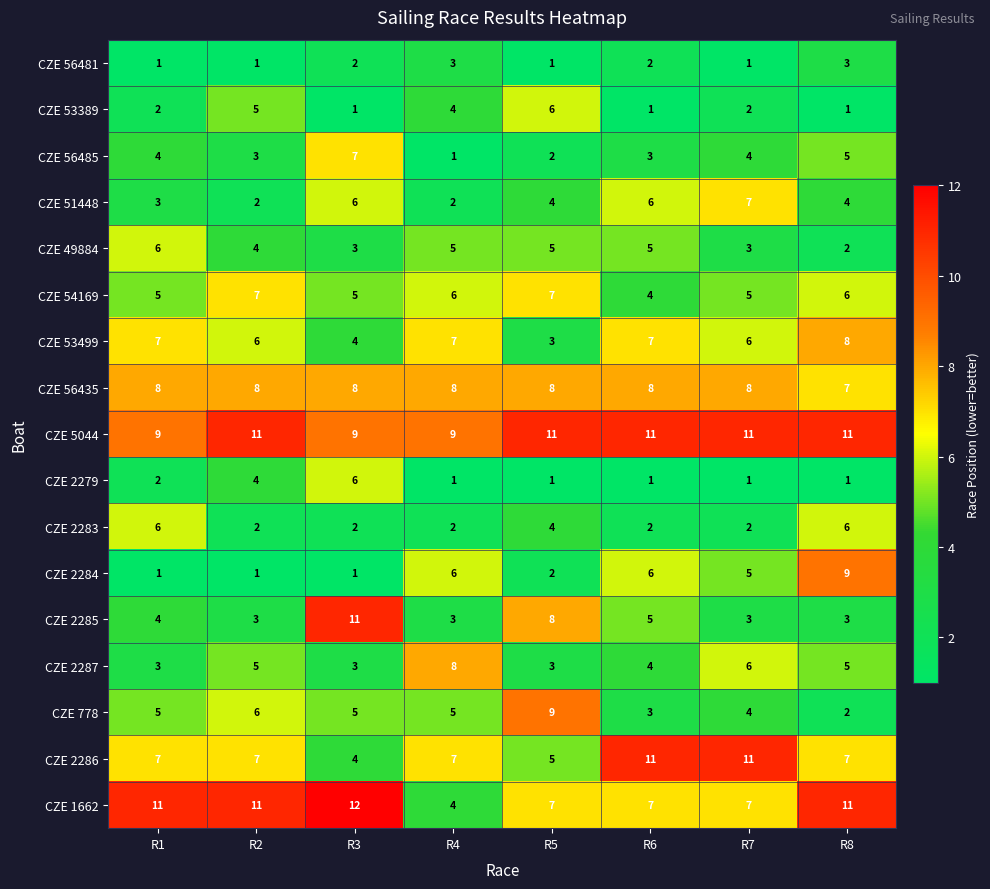

Is it true that CZE 5044 equals 2 at R3?

False